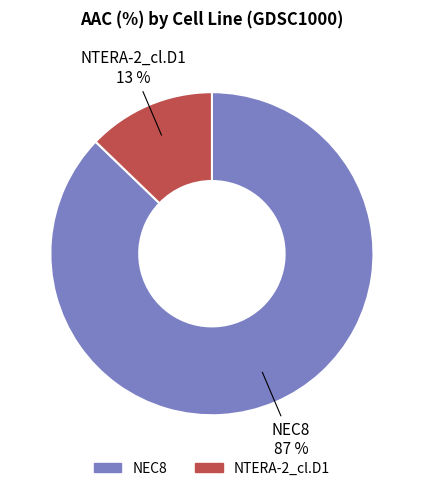

The NEC8 slice represents 99% of the pie. True or false?

False